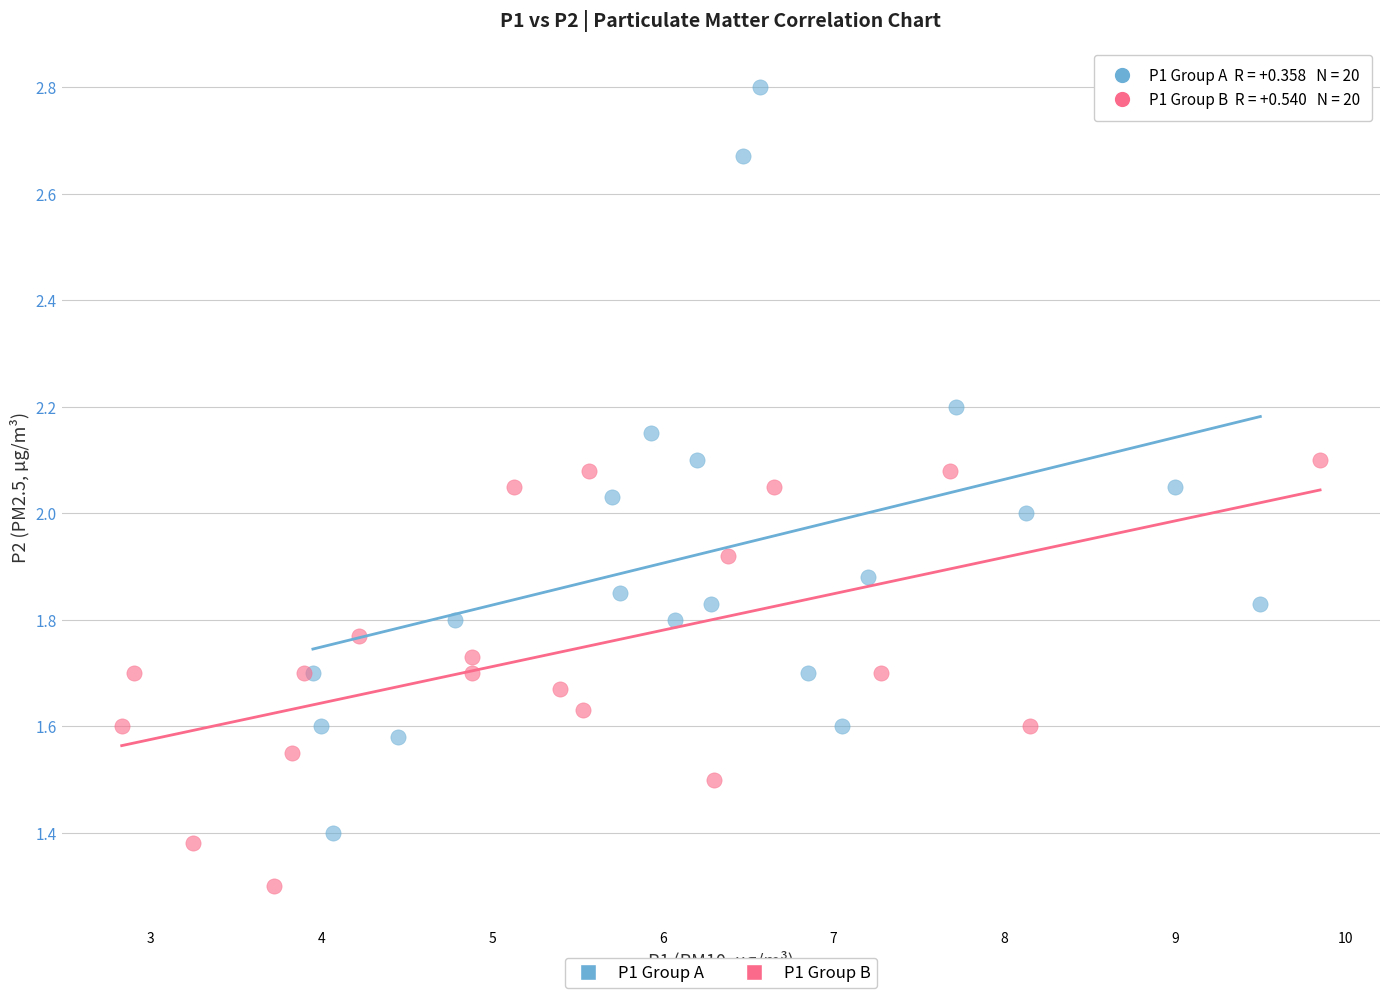

Which series reaches the maximum Y coordinate?

P1 Group A